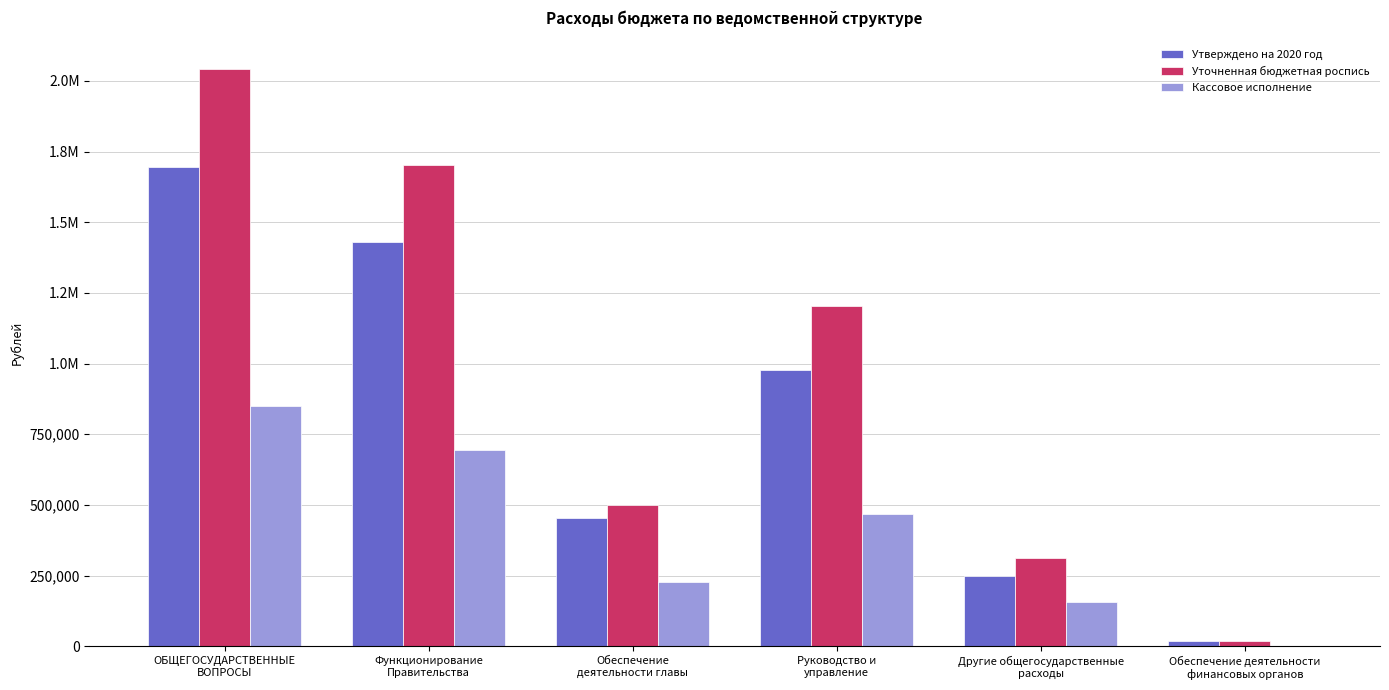

What is the spread (max minus min) of values at Руководство и
управление?

736199.8